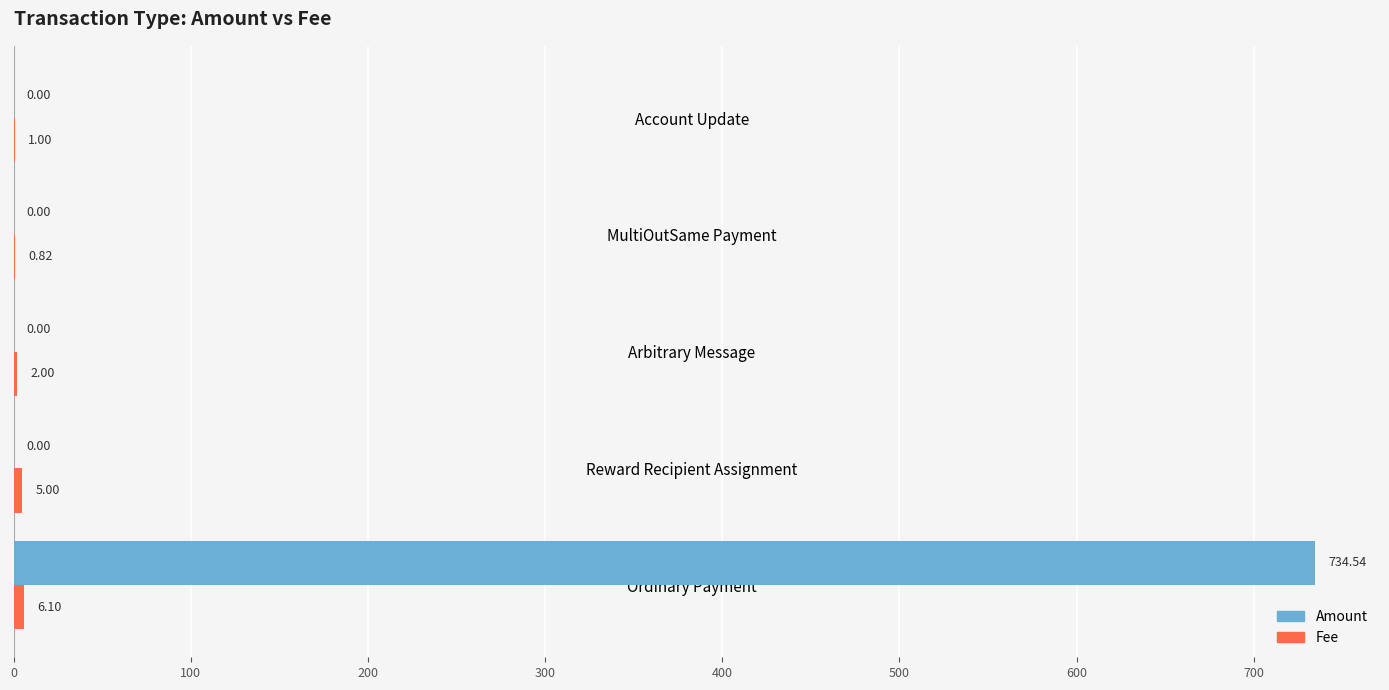

What is the sum of all Amount values?

734.5